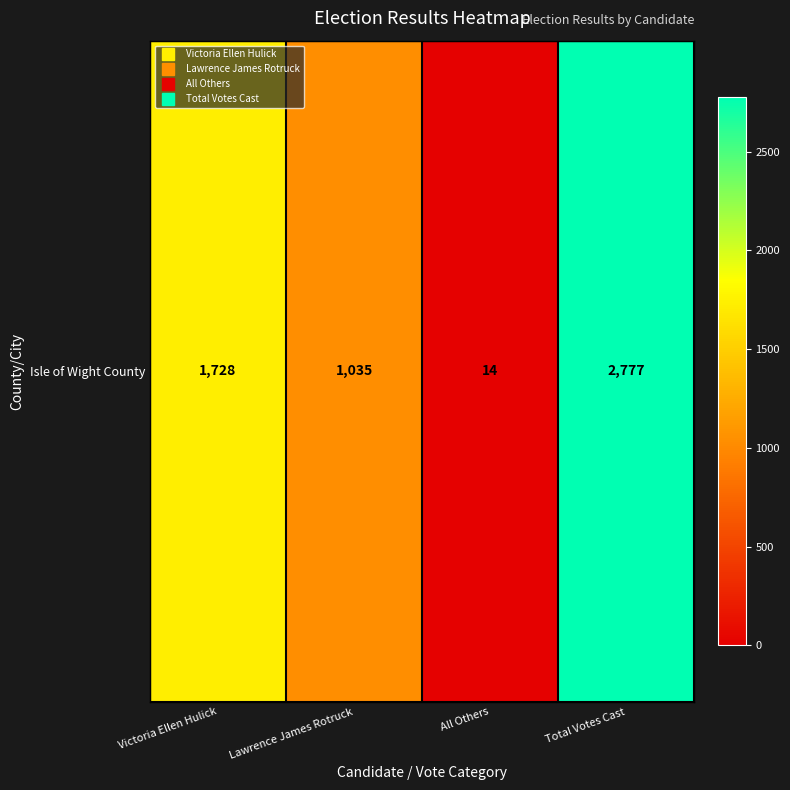

Rank the categories by value from highest to lowest.

Total Votes Cast, Victoria Ellen Hulick, Lawrence James Rotruck, All Others